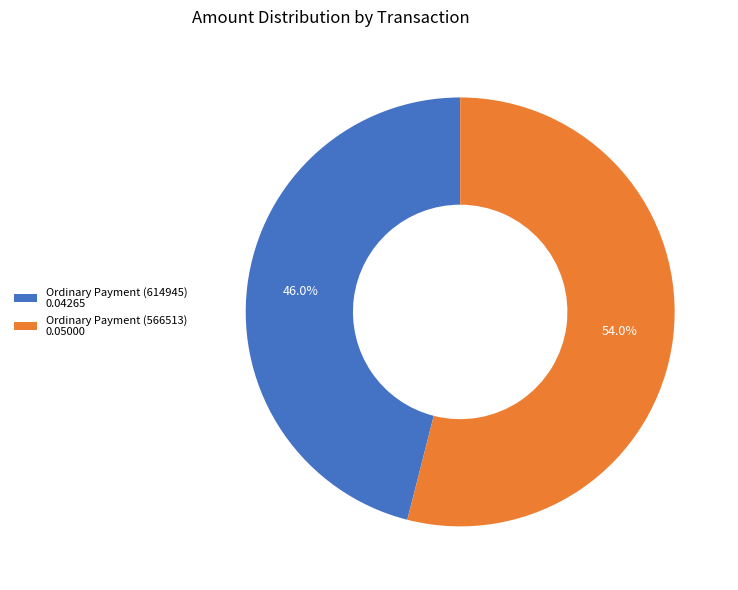

Which category has the biggest portion of the pie?

Ordinary Payment (566513)